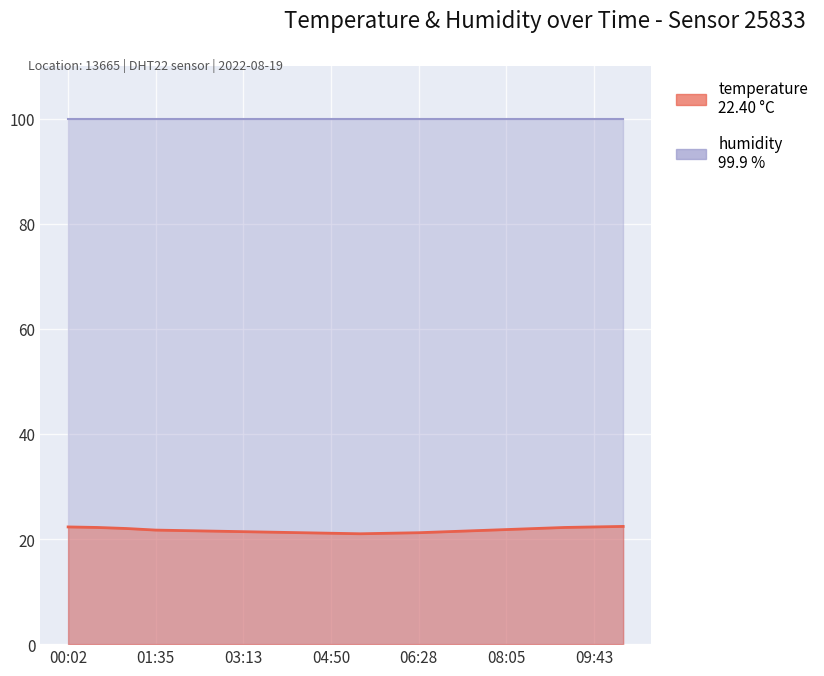

True or false: there are more than 2 points higher than both neighbors.

False